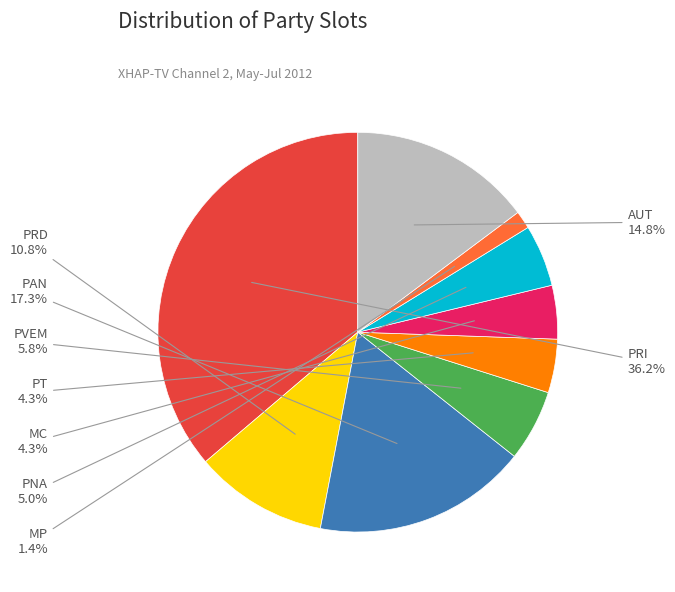

Which category has the smallest portion of the pie?

MP